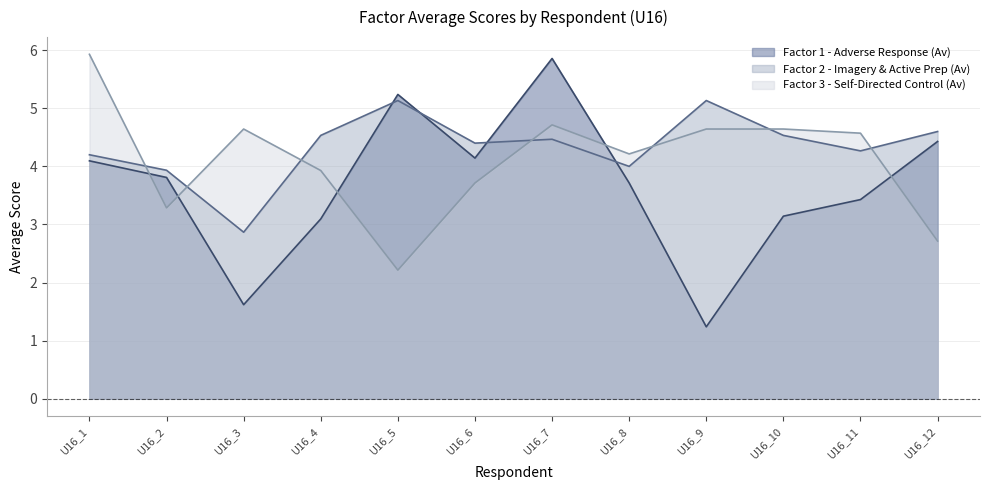

List the labels in order of Factor3_Total value, largest first.

U16_1, U16_7, U16_3, U16_9, U16_10, U16_11, U16_8, U16_4, U16_6, U16_2, U16_12, U16_5